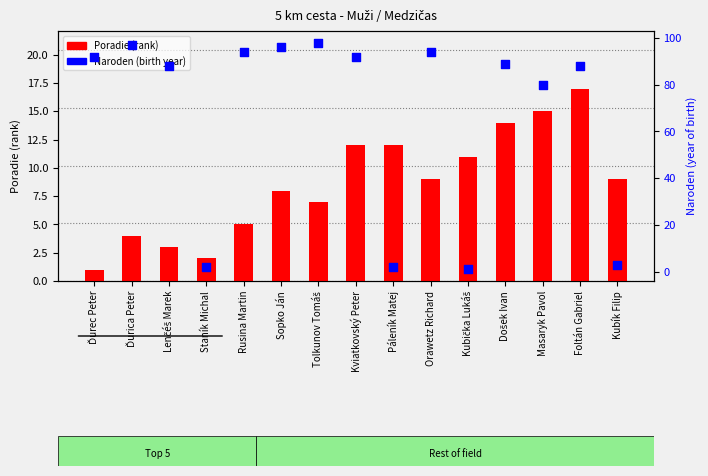

Which series reaches the maximum Y coordinate?

Naroden (birth year)